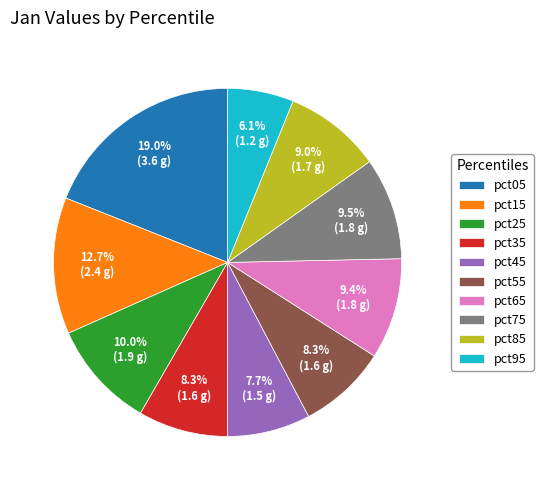

What is the ratio of the value at pct95 to the value at pct25?

0.6